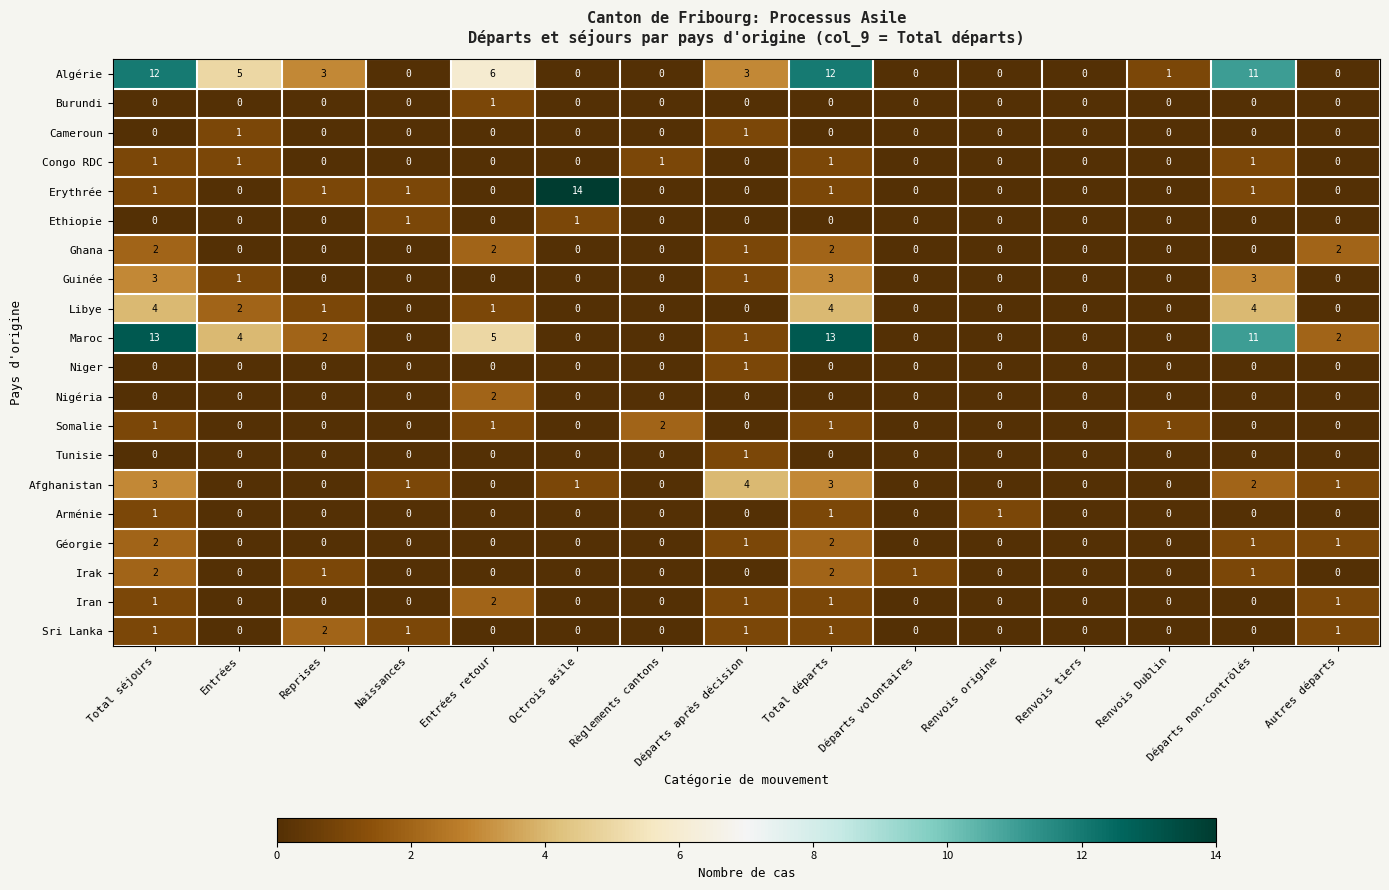

What is the average value of the Algérie series?

4